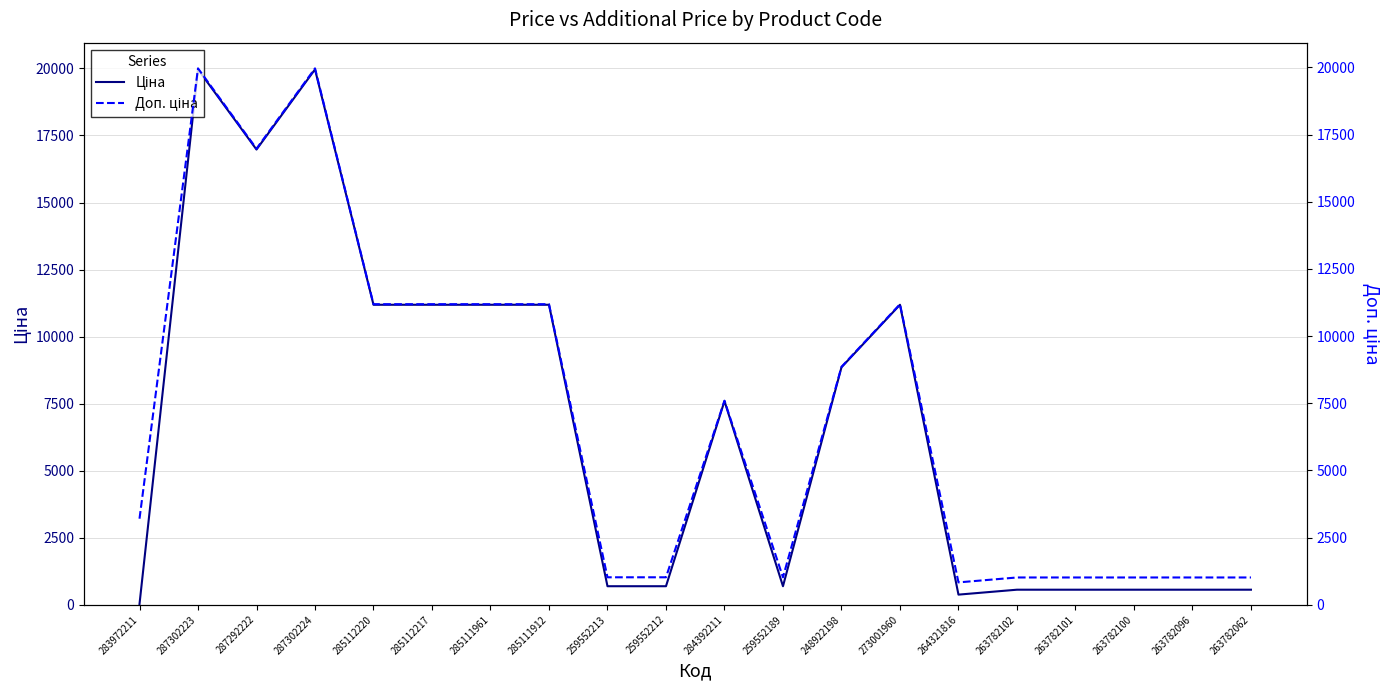

At how many categories does at least one series exceed 14168?

3